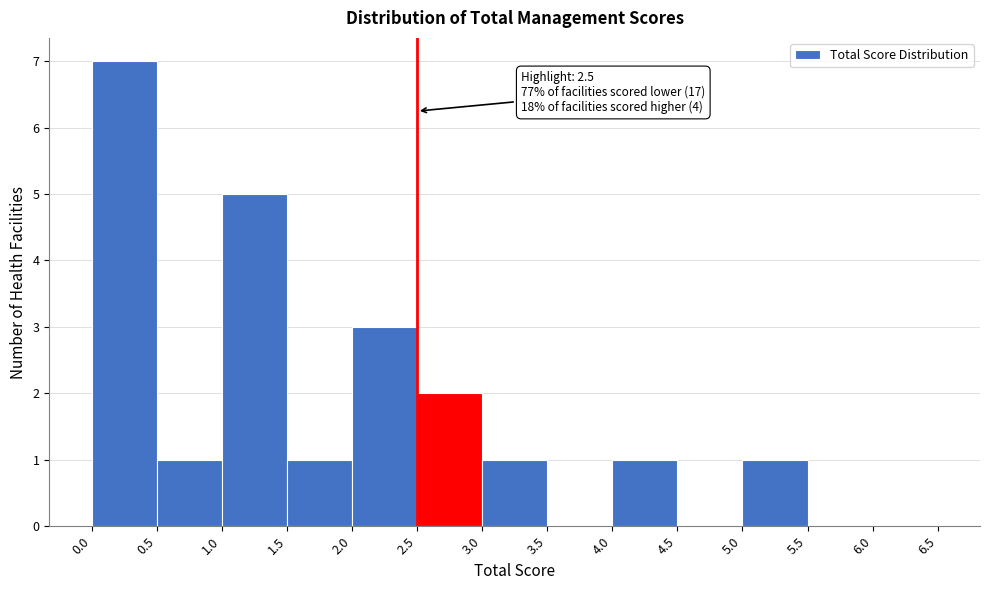

Over which range of the x-axis is the bar tallest?

0.0 to 0.5